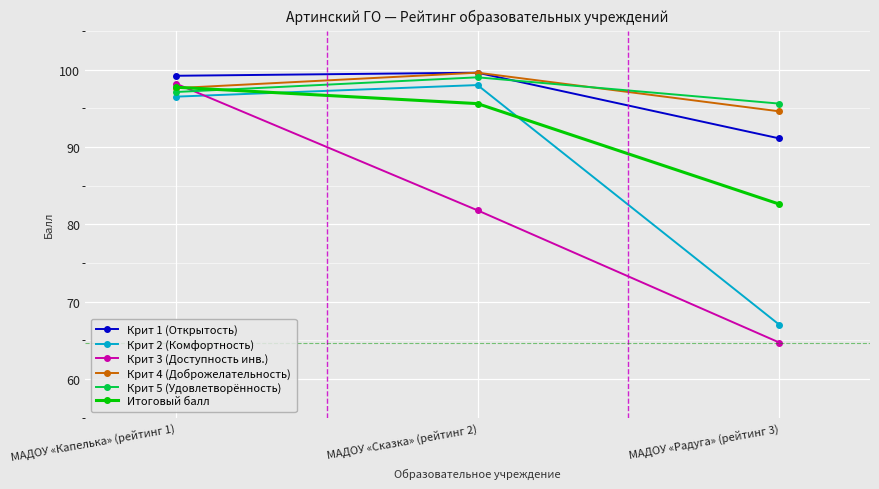

How many series are shown in this chart?

6